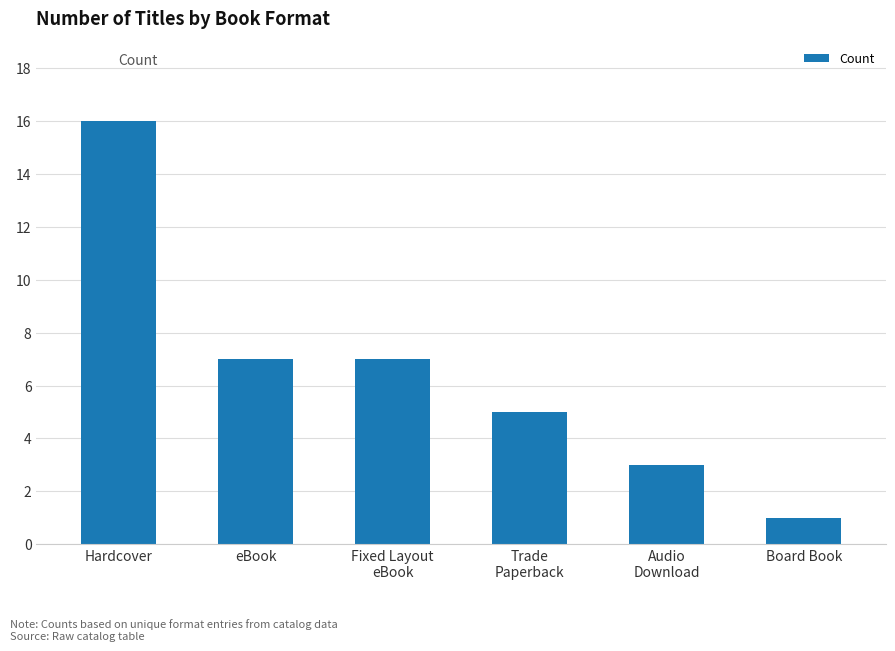

What is the sum of the values at Audio
Download and eBook?

10